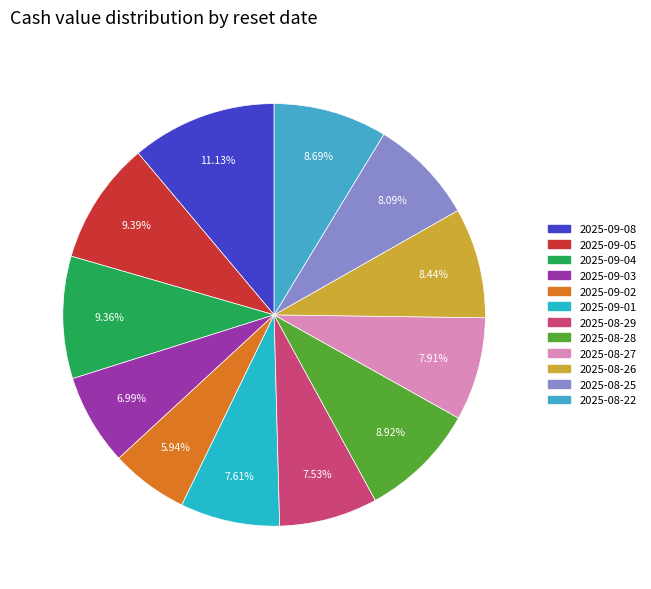

What percentage is NOT represented by 2025-08-22?

91.3%